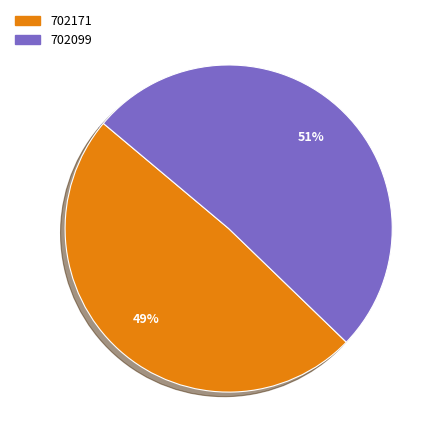

To the nearest percent, what percentage of the pie is 702099?

51%